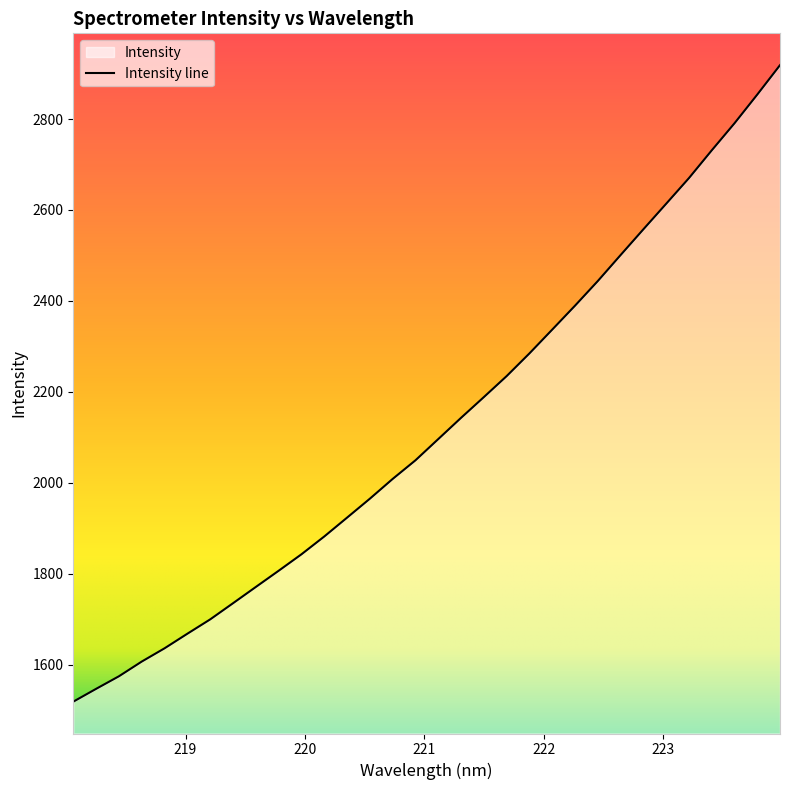

Rank the categories by value from highest to lowest.

223.9802, 223.7895, 223.5987, 223.408, 223.2172, 223.0264, 222.8355, 222.6447, 222.4538, 222.263, 222.0721, 221.8812, 221.6902, 221.4993, 221.3083, 221.1174, 220.9264, 220.7354, 220.5444, 220.3533, 220.1623, 219.9712, 219.7801, 219.589, 219.3979, 219.2067, 219.0156, 218.8244, 218.6332, 218.442, 218.2508, 218.0596